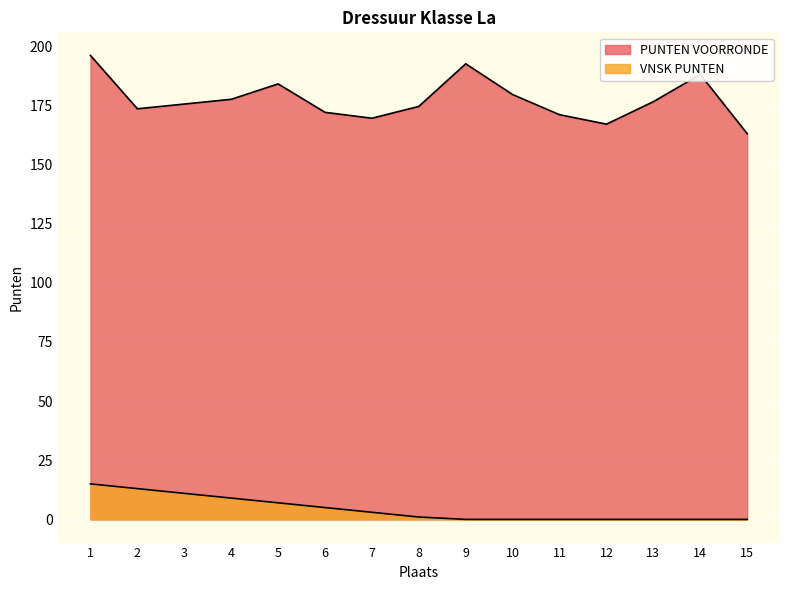

What is the minimum value for PUNTEN VOORRONDE?

163.0